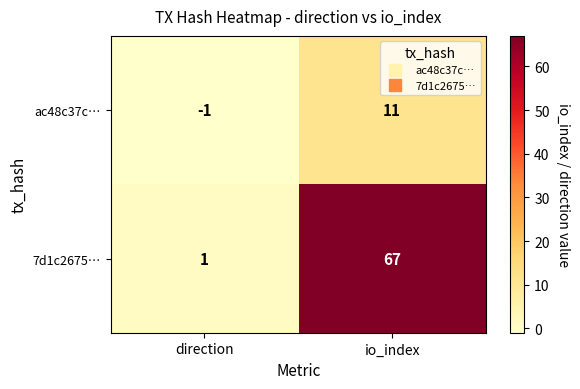

At which category is the sum across all series the highest?

io_index